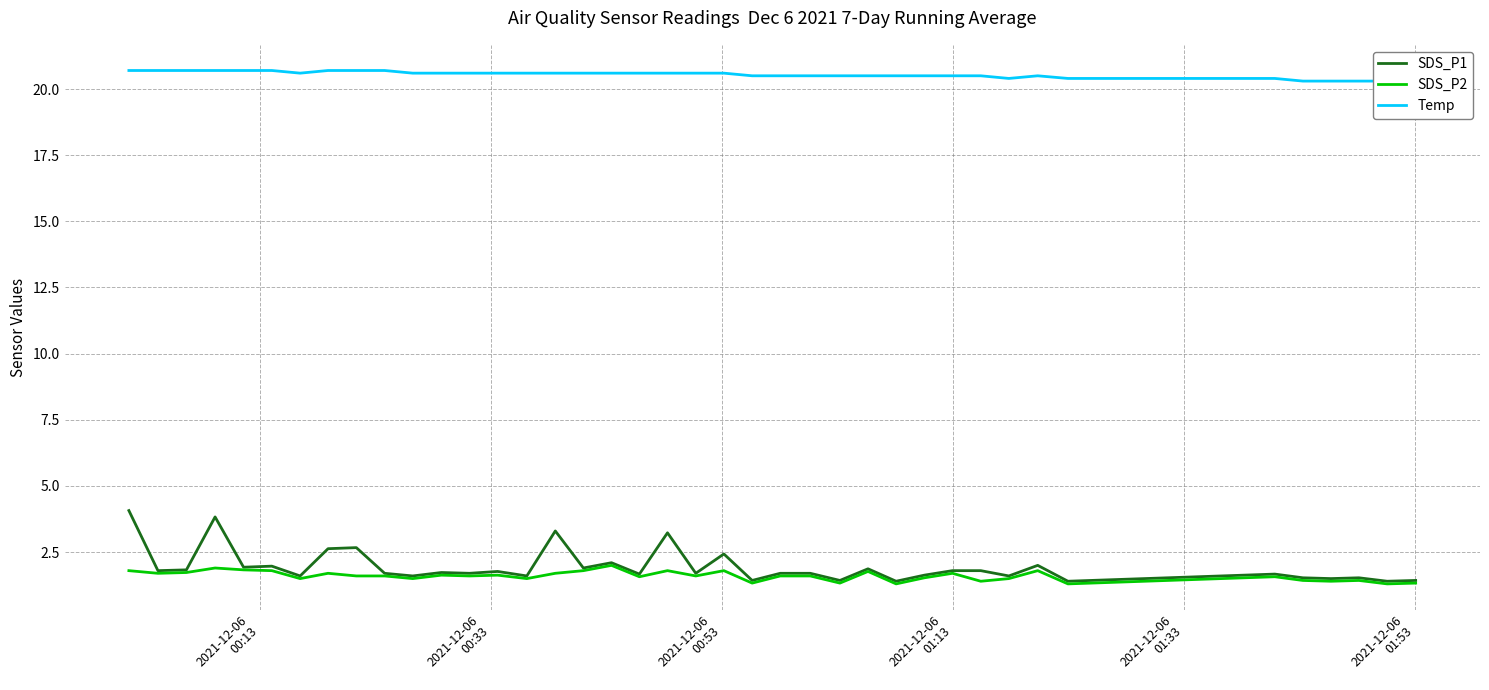

Reading right to left, list all the values displayed in this chart.

SDS_P1: 1.4	1.4	1.5	1.5	1.5	1.7	1.4	2.0	1.6	1.8	1.8	1.6	1.4	1.9	1.4	1.7	1.7	1.4	2.4	1.7	3.2	1.7	2.1	1.9	3.3	1.6	1.8	1.7	1.7	1.6	1.7	2.7	2.6	1.6	2.0	1.9	3.8	1.8	1.8	4.1
SDS_P2: 1.3	1.3	1.4	1.4	1.4	1.6	1.3	1.8	1.5	1.4	1.7	1.5	1.3	1.8	1.3	1.6	1.6	1.3	1.8	1.6	1.8	1.6	2.0	1.8	1.7	1.5	1.6	1.6	1.6	1.5	1.6	1.6	1.7	1.5	1.8	1.8	1.9	1.7	1.7	1.8
Temp: 20.3	20.3	20.3	20.3	20.3	20.4	20.4	20.5	20.4	20.5	20.5	20.5	20.5	20.5	20.5	20.5	20.5	20.5	20.6	20.6	20.6	20.6	20.6	20.6	20.6	20.6	20.6	20.6	20.6	20.6	20.7	20.7	20.7	20.6	20.7	20.7	20.7	20.7	20.7	20.7